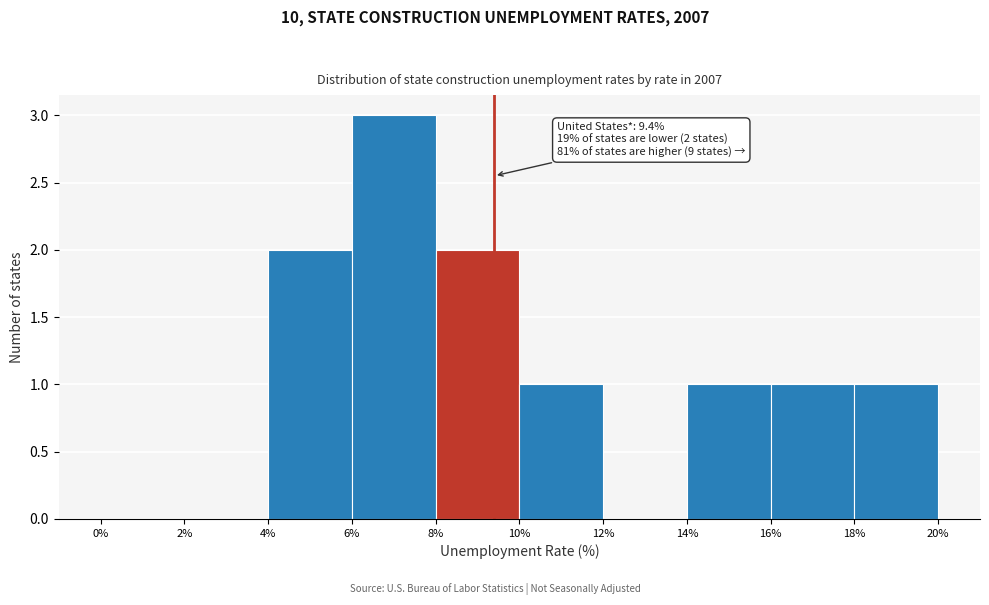

Over which range of the x-axis is the bar tallest?

6% to 8%